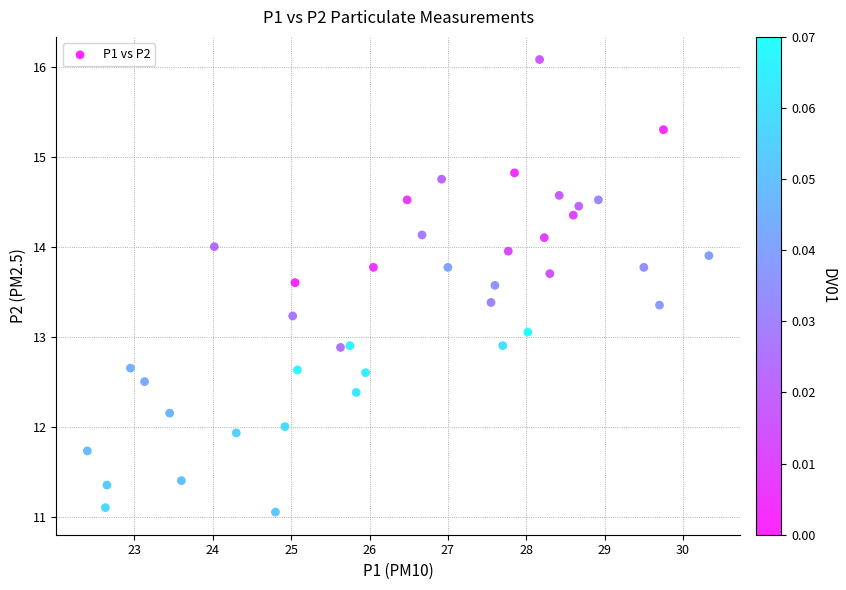

What is the range of X values (max minus min)?

7.9